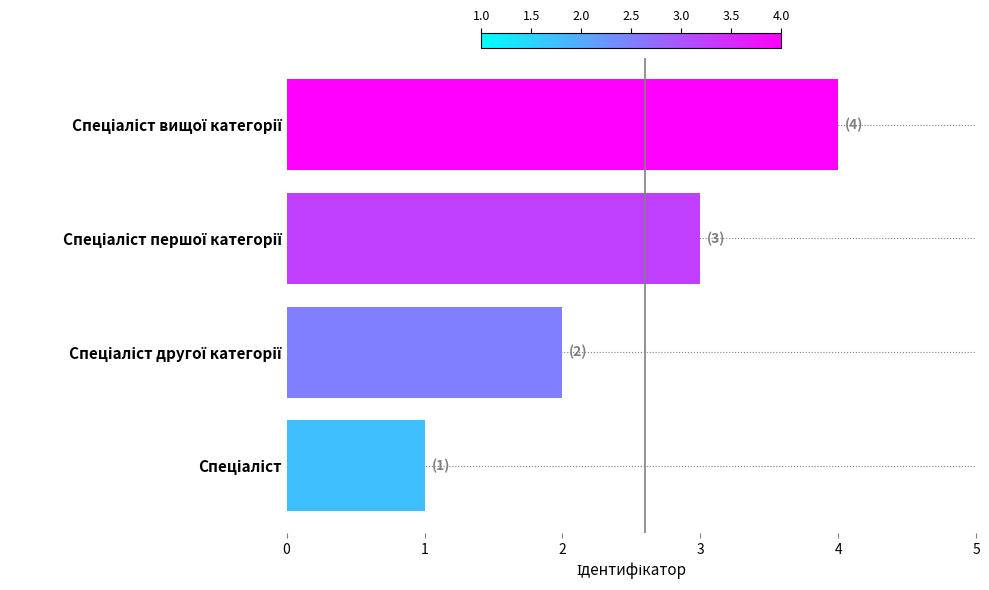

What is the sum of all values?

10